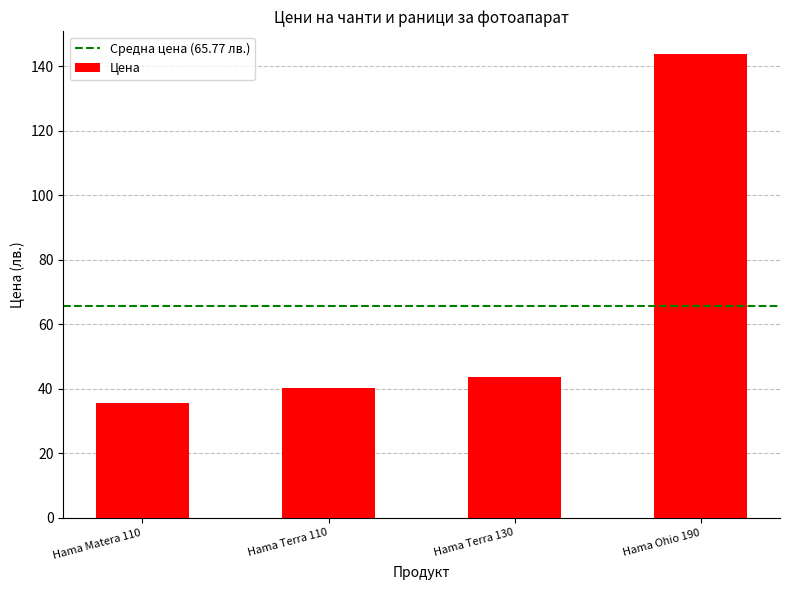

What is the smallest value displayed?

35.5